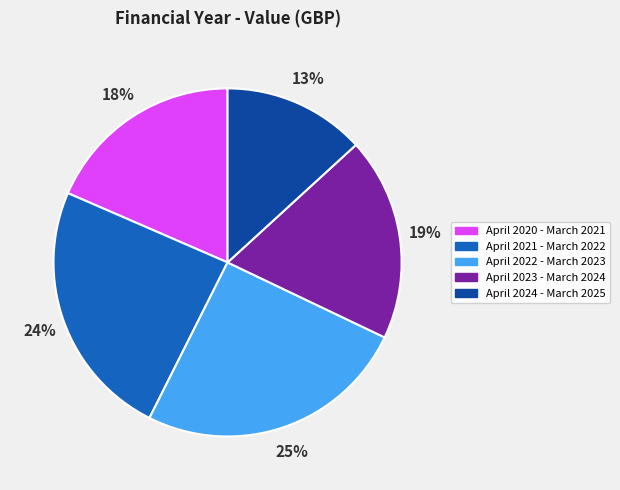

Between April 2023 - March 2024 and April 2022 - March 2023, which is larger?

April 2022 - March 2023